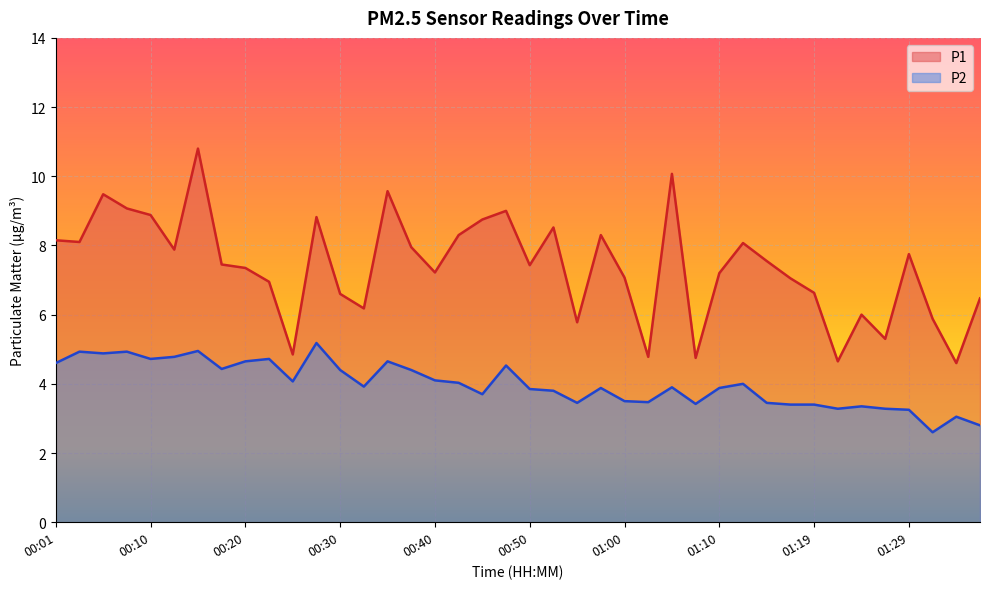

How many distinct data groups are displayed?

2